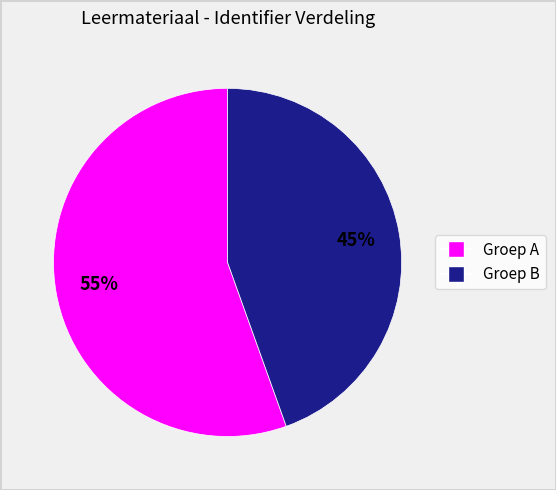

Does any single category account for the majority?

Yes